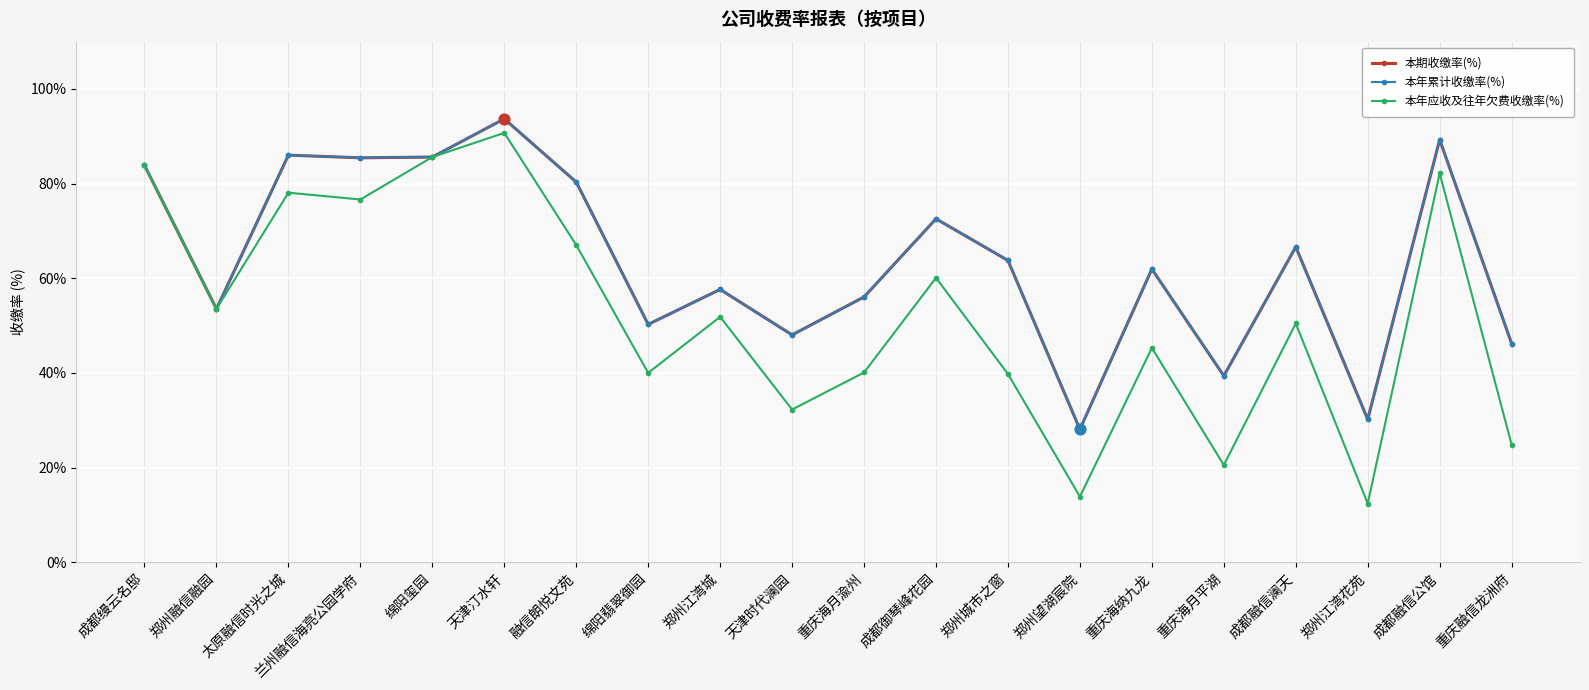

Is this an area chart (filled region under the line)?

No